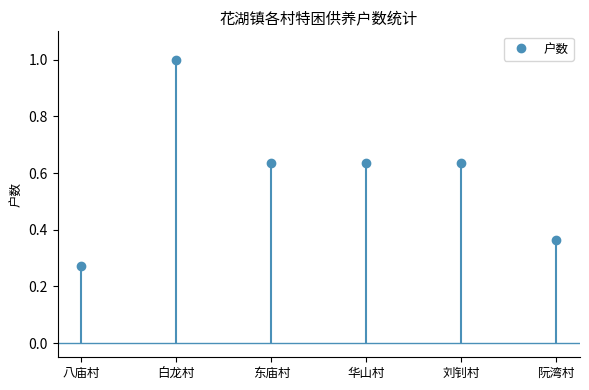

Count the number of data series in this chart.

1